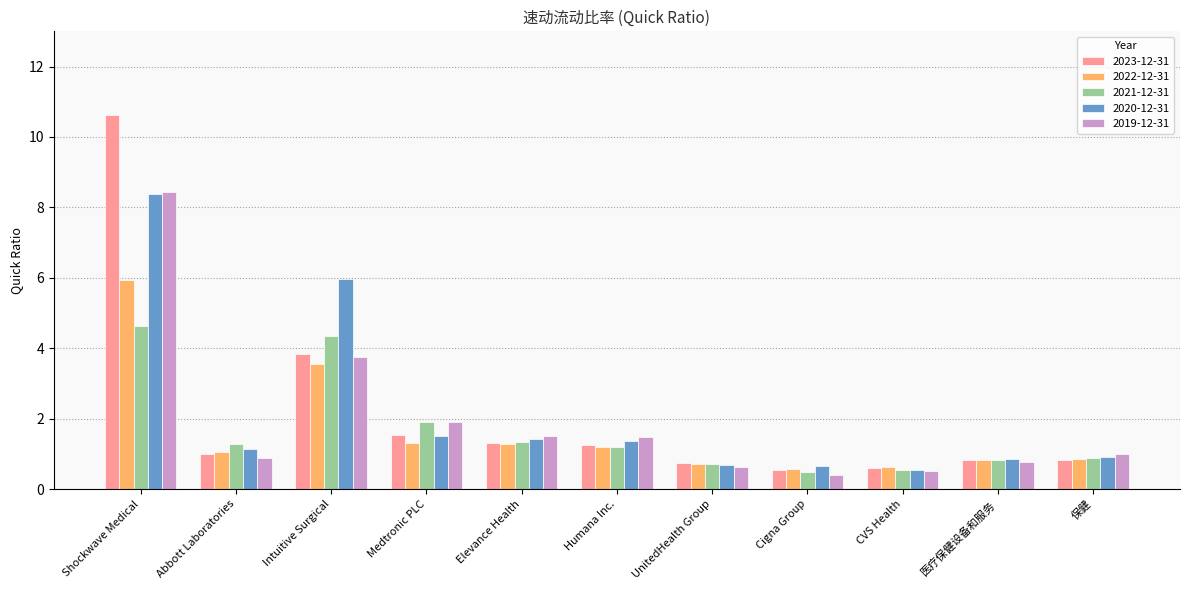

What is the difference between the 2023-12-31 values at Shockwave Medical and Intuitive Surgical?

6.8